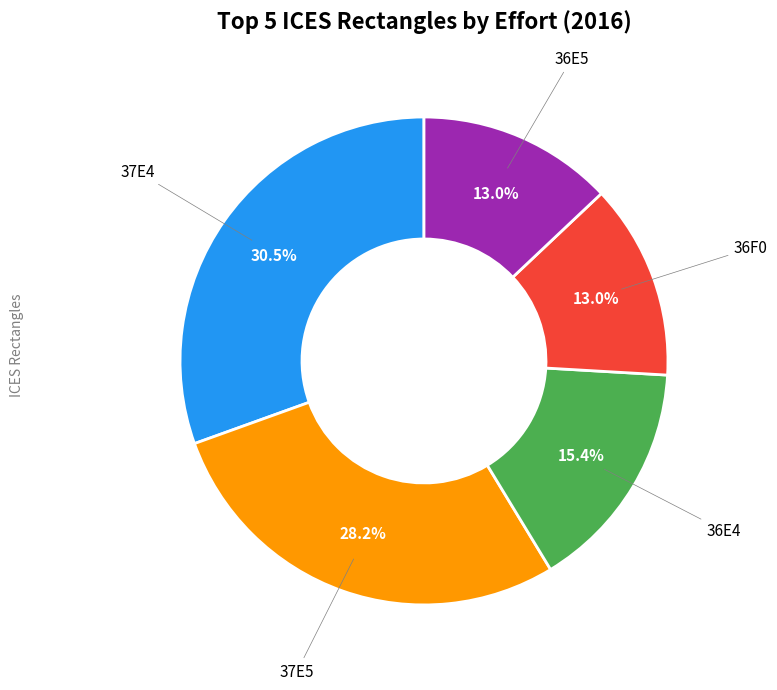

Is there a majority slice in this chart?

No